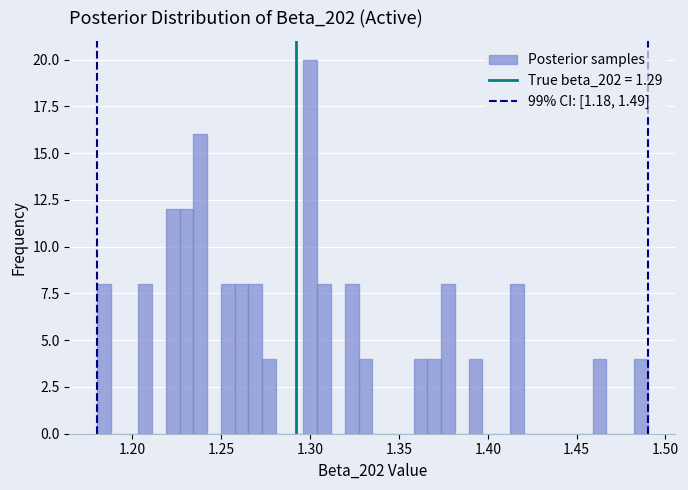

Around what value on the x-axis is the tallest bar? Give the approximate position of its centre, as read against the axis.

1.300